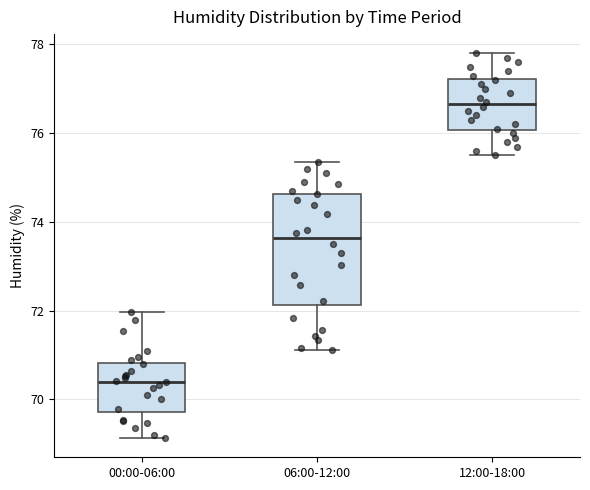

Reading left to right, read every box against the y-axis: the position of its median line, the range the box covers, and the ends of its whiskers. The values are not printed on the chart, so give them approximately, as read against the axis.

00:00-06:00: median 70.4, box 69.8 to 70.8, whiskers 69.2 to 72.0
06:00-12:00: median 73.6, box 72.2 to 74.6, whiskers 71.2 to 75.4
12:00-18:00: median 76.6, box 76.0 to 77.2, whiskers 75.6 to 77.8